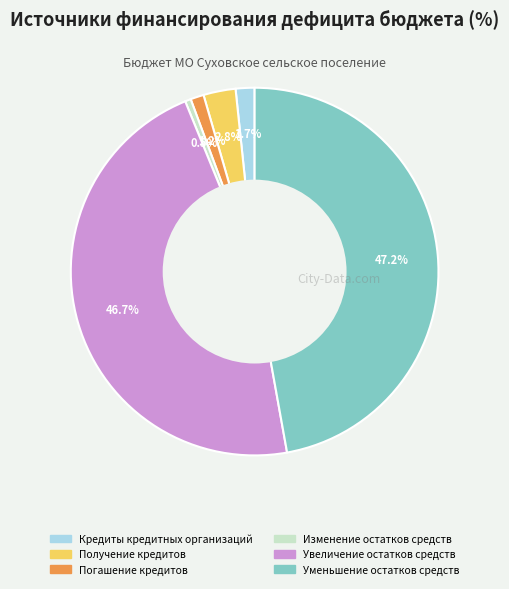

Count the number of slices in the pie.

6